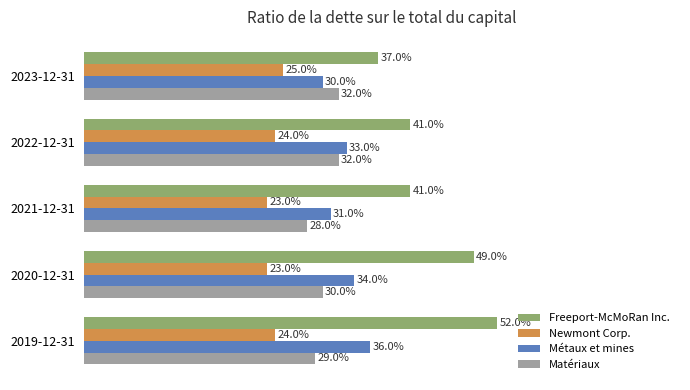

What are all the series names shown in the legend?

Freeport-McMoRan Inc., Newmont Corp., Métaux et mines, Matériaux